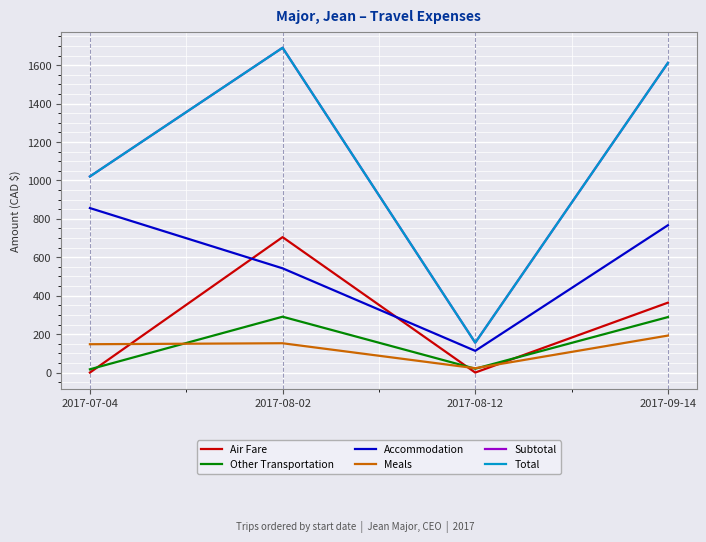

Which category has the lowest value across all series?

2017-07-04